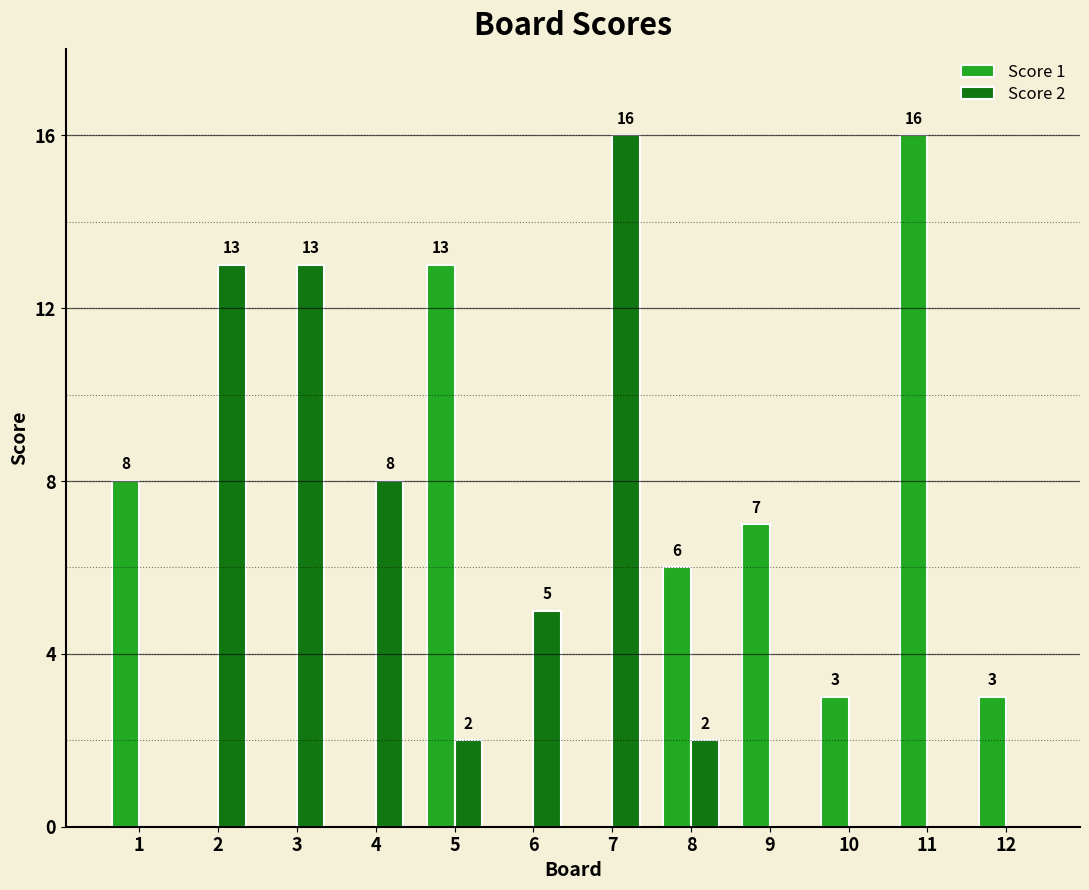

What is the maximum value shown in the chart?

16